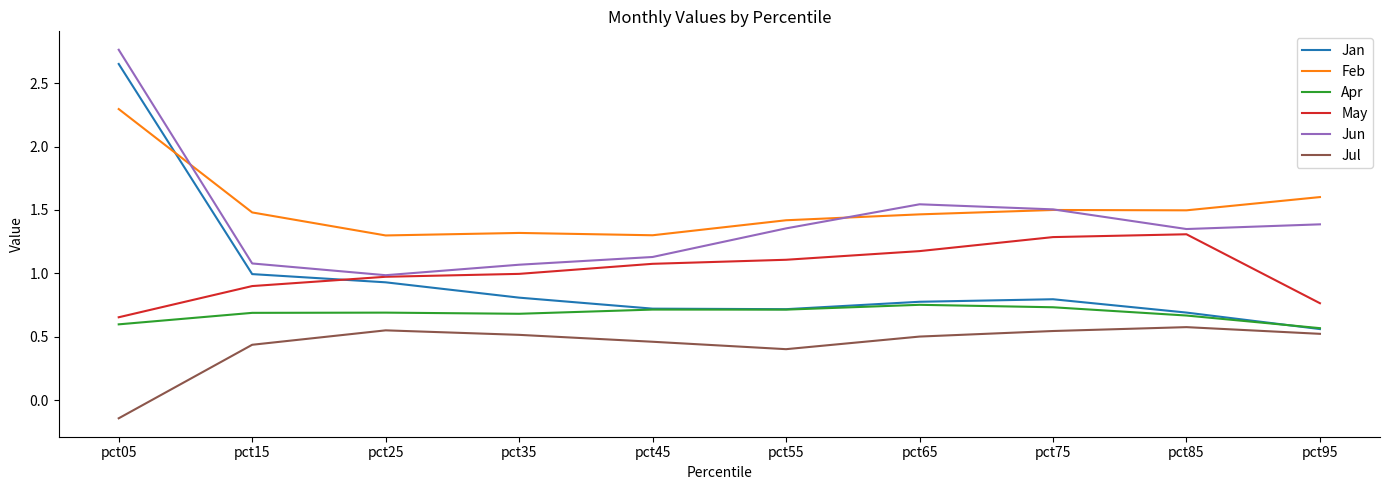

True or false: Apr has a value of 0.8 at pct65.

True